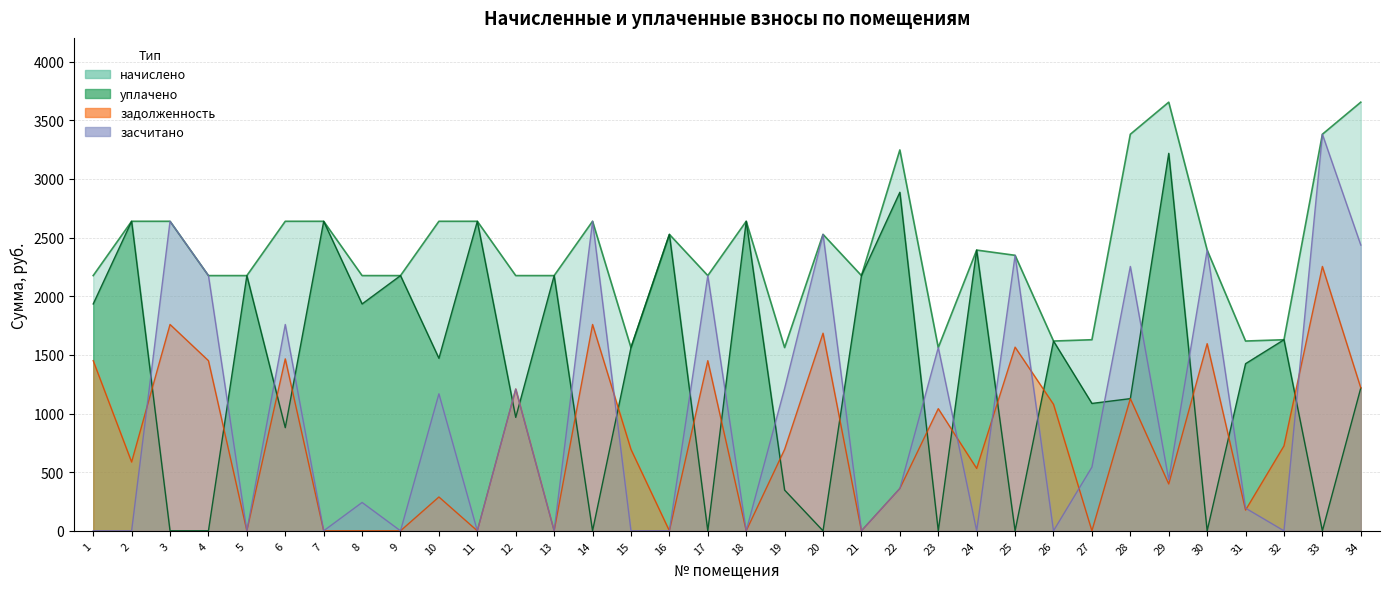

What is the difference between the second highest and second lowest values in the уплачено series?

2886.7